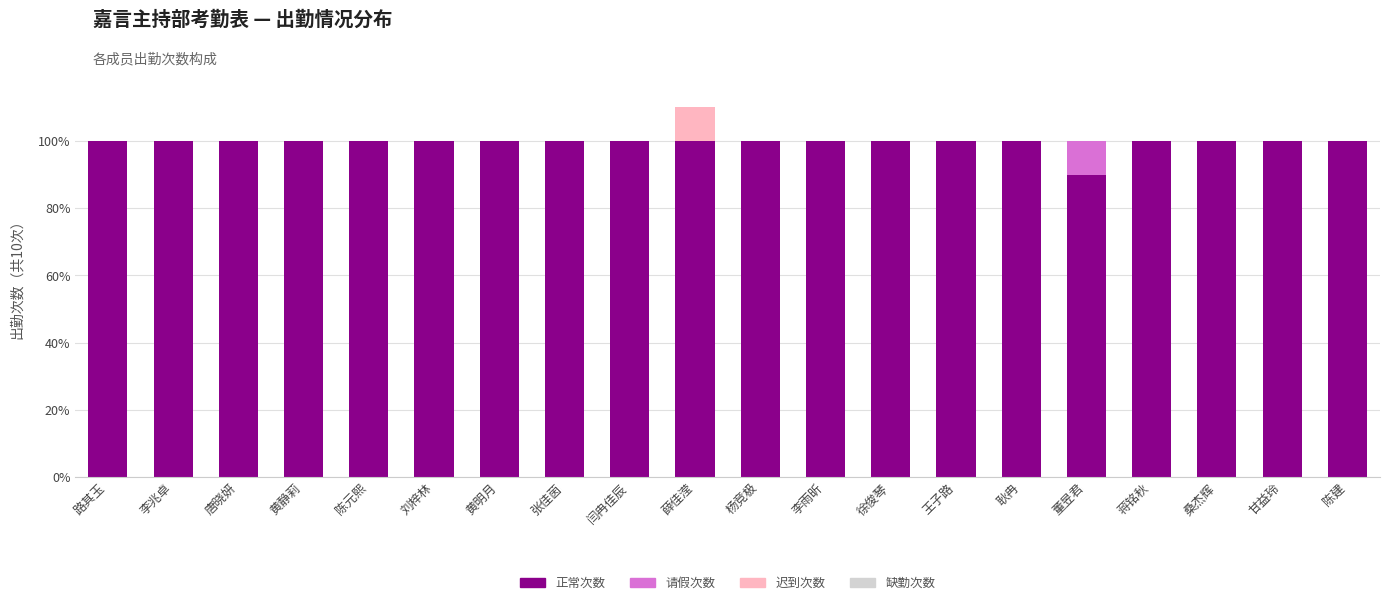

Which series has the largest total across all categories?

正常次数